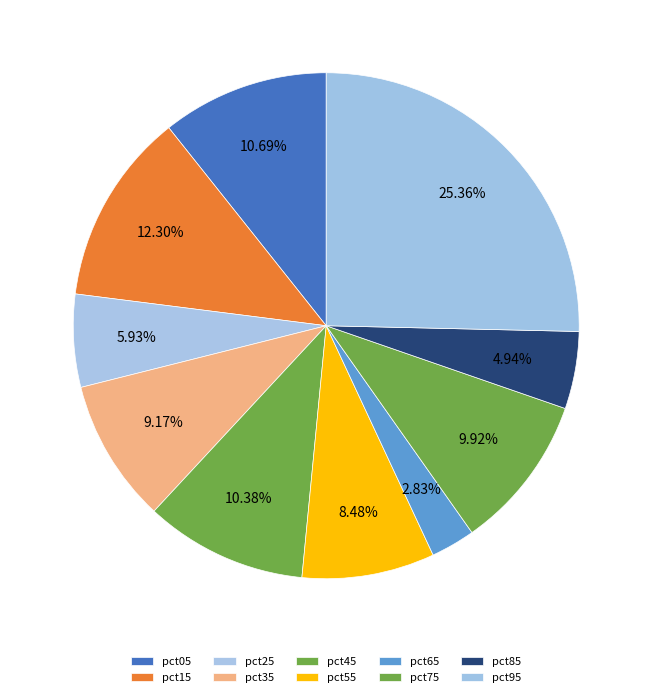

To the nearest percent, what percentage of the pie is pct85?

5%